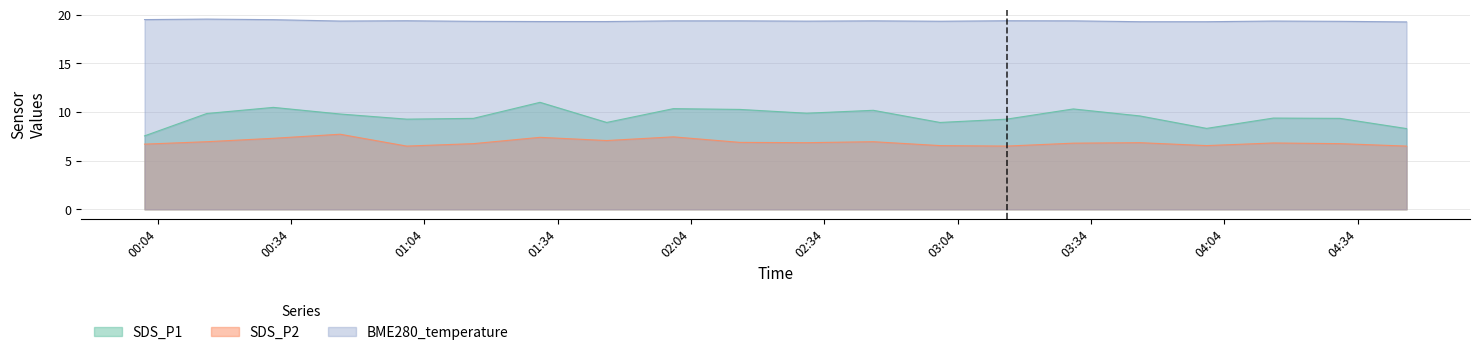

Which series has the largest range (max minus min)?

SDS_P1